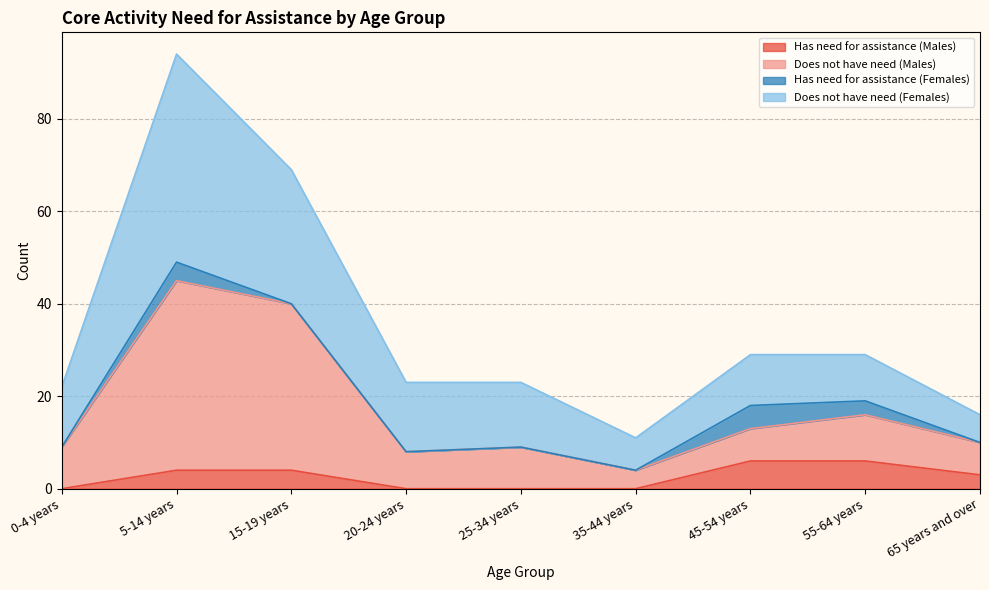

True or false: Has need for assistance (Males) and Does not have need (Males) cross at least once.

False